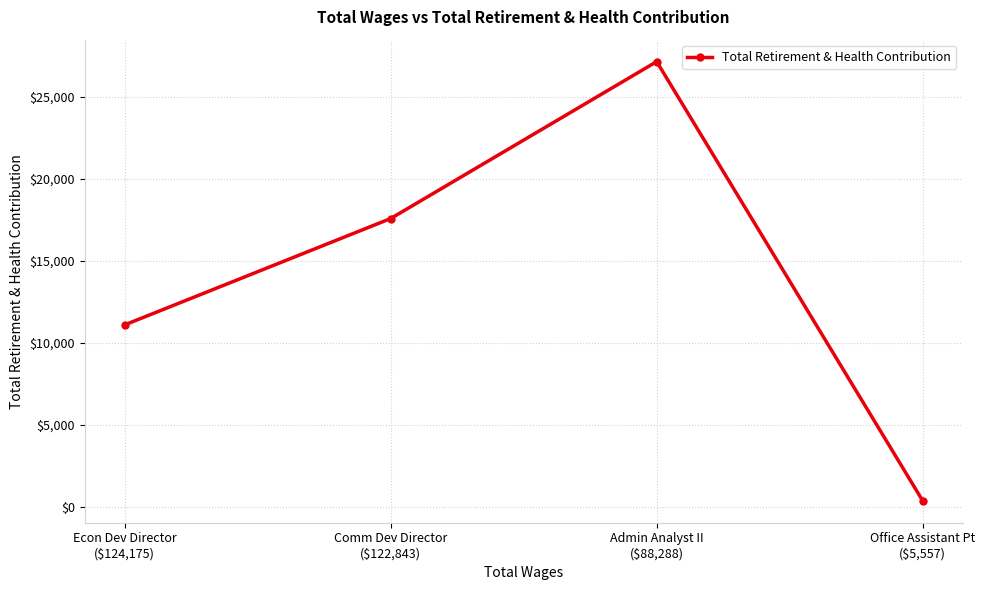

What value does the data have at Comm Dev Director
($122,843)?

17587